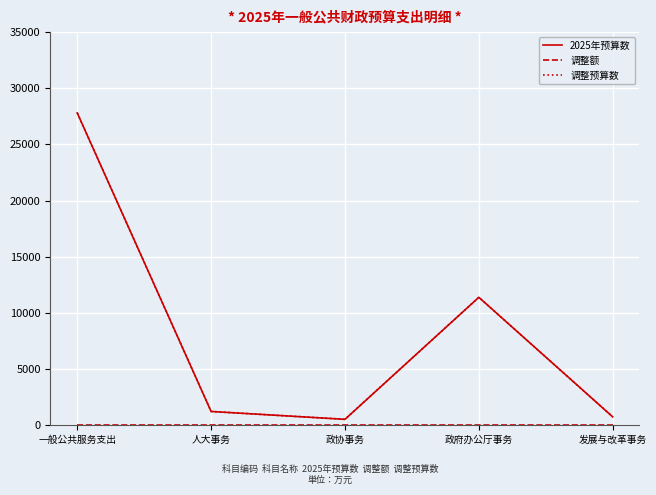

Does the chart display data point markers on the line(s)?

No